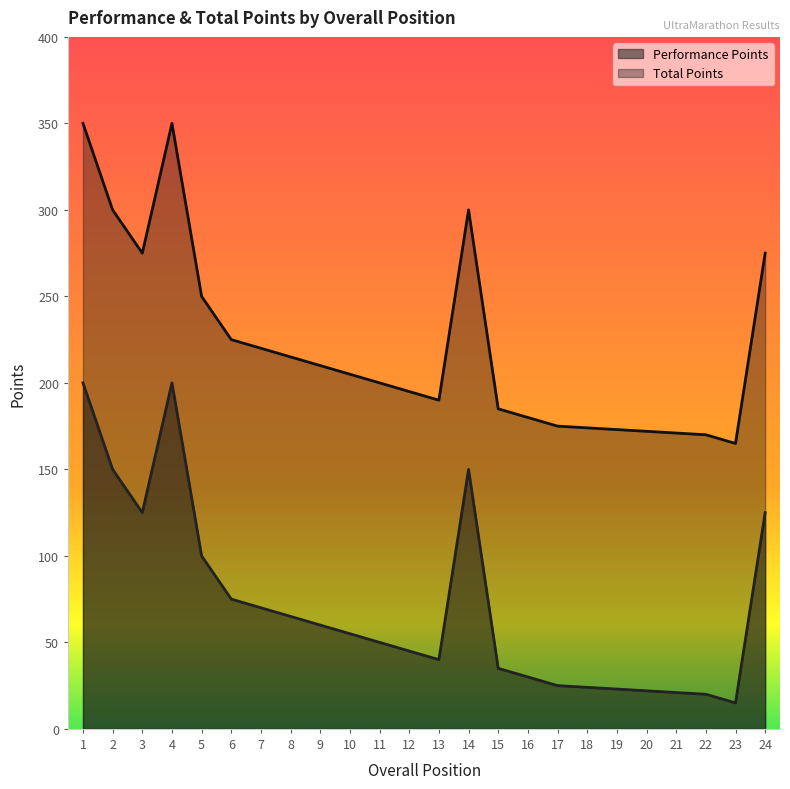

At which category is the sum across all series the highest?

1